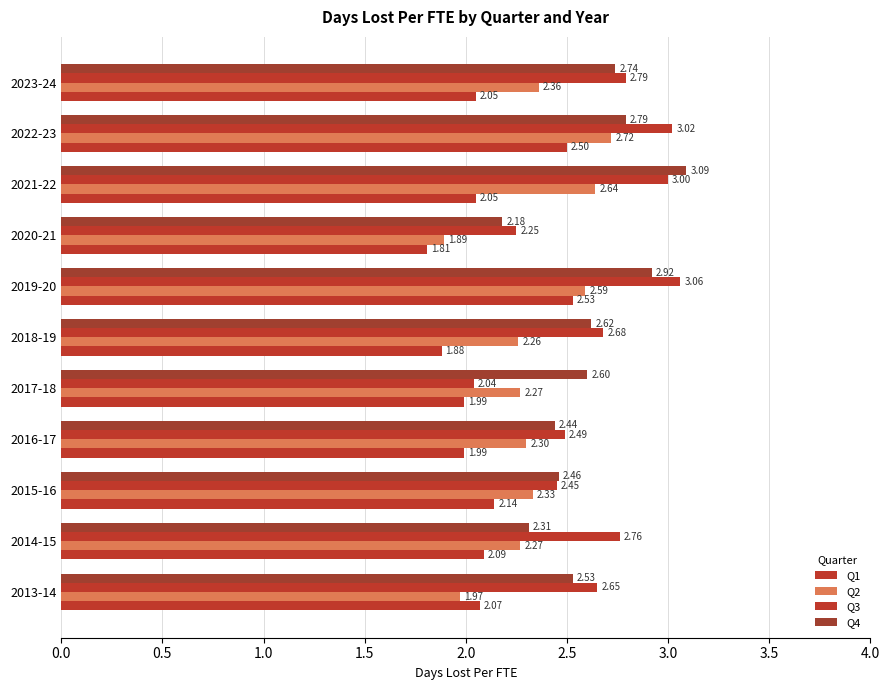

How many series are shown in this chart?

4